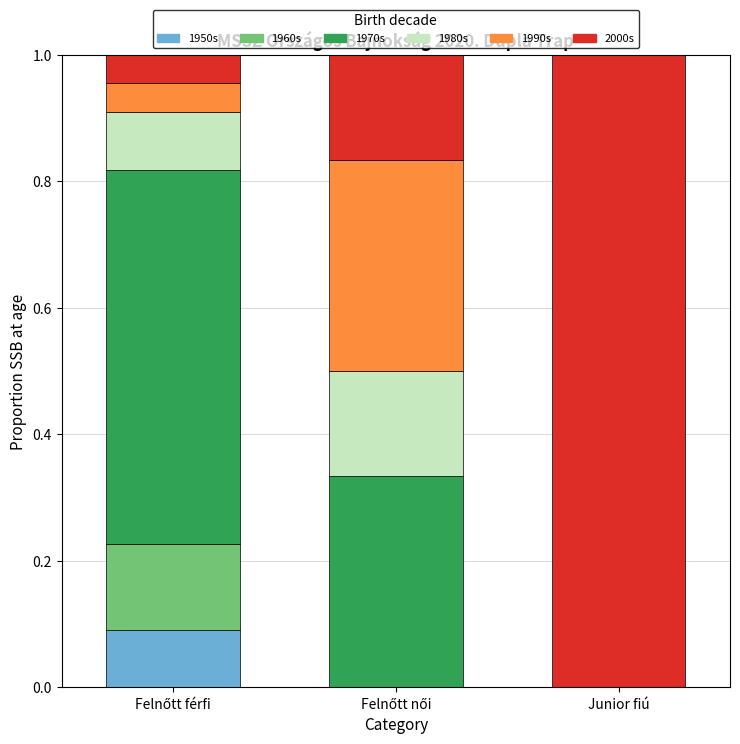

True or false: 1970s has a value of -0.3 at Junior fiú.

False